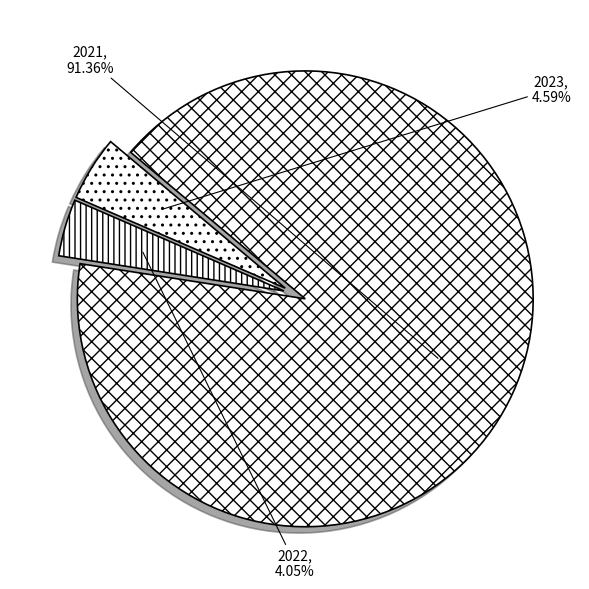

Is there any slice that represents more than half of the pie?

Yes